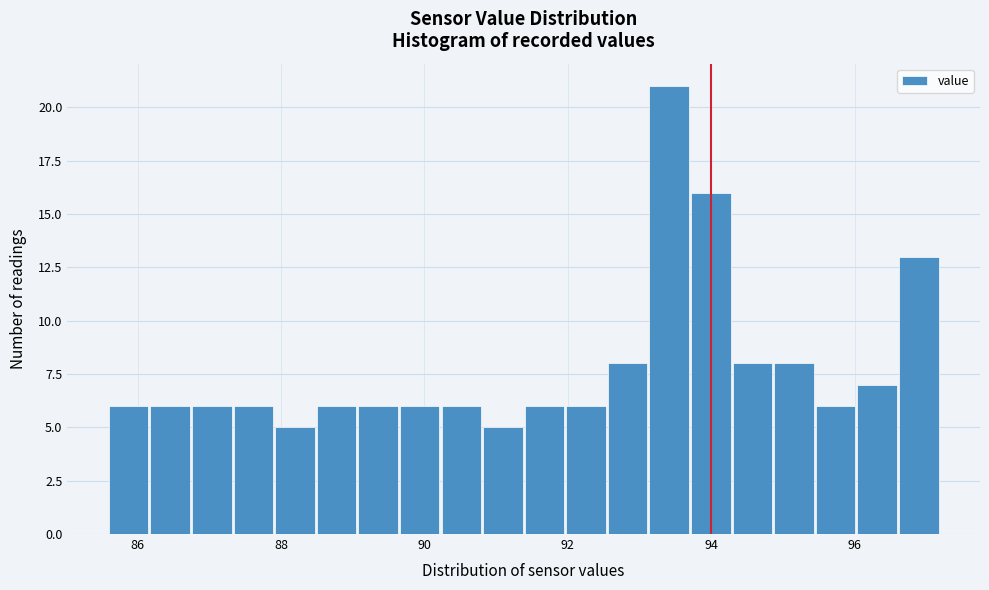

Around what value on the x-axis is the tallest bar? Give the approximate position of its centre, as read against the axis.

93.4